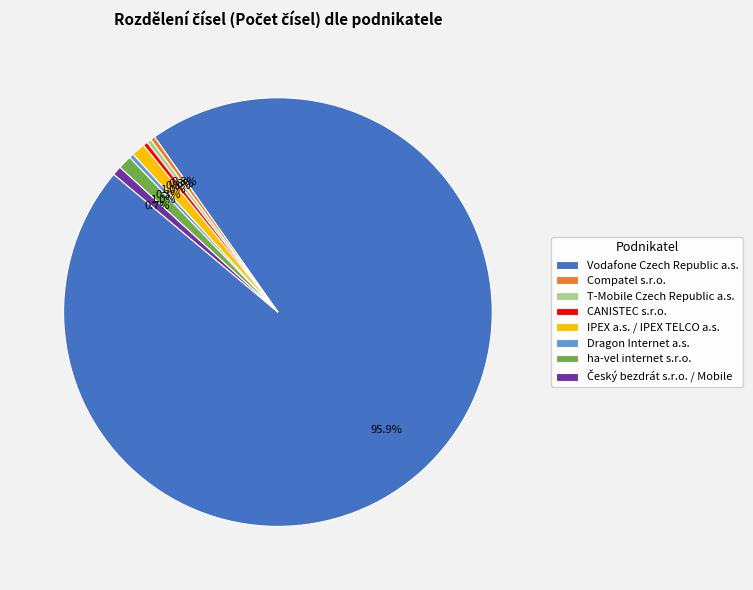

The IPEX a.s. / IPEX TELCO a.s. slice represents 11% of the pie. True or false?

False